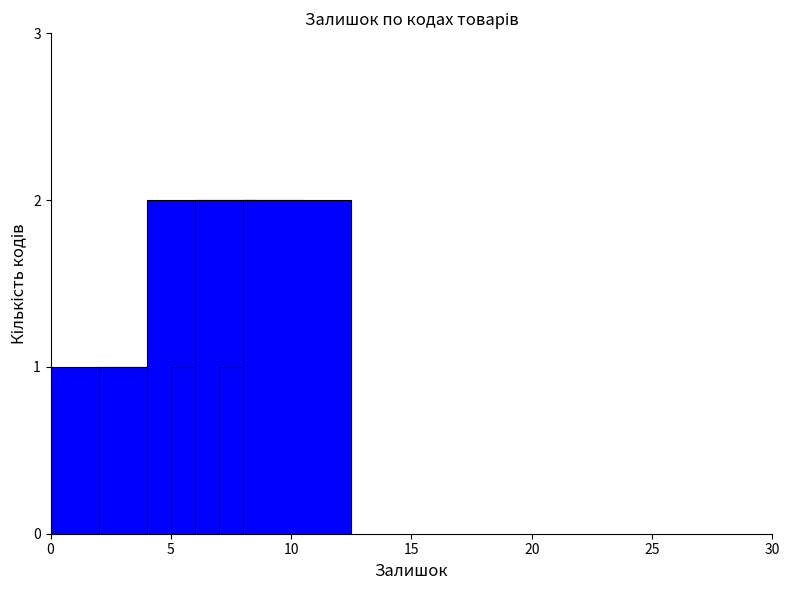

Does the chart contain stacked bars?

No